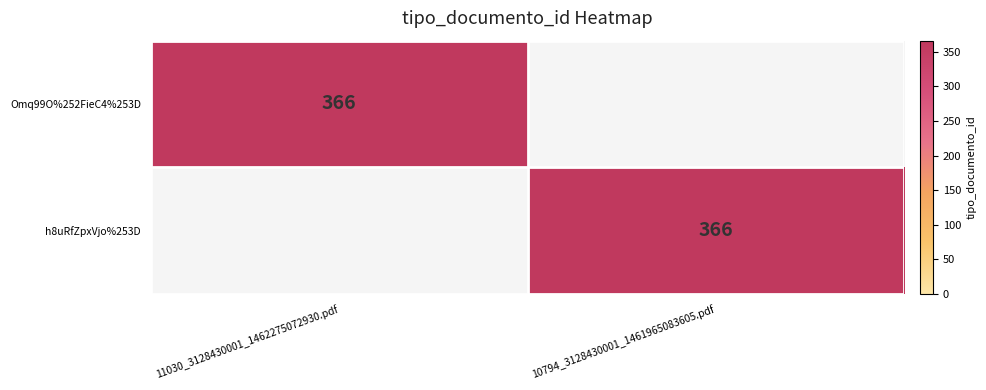

The value of h8uRfZpxVjo%253D at 10794_3128430001_1461965083605.pdf is 623. True or false?

False